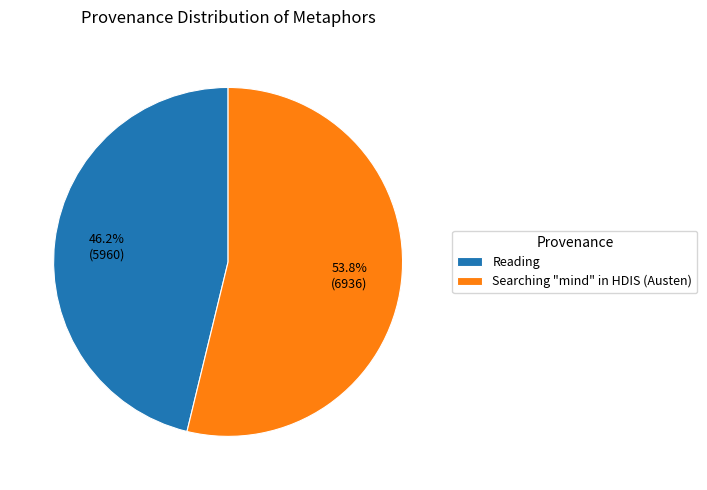

Count the number of slices in the pie.

2